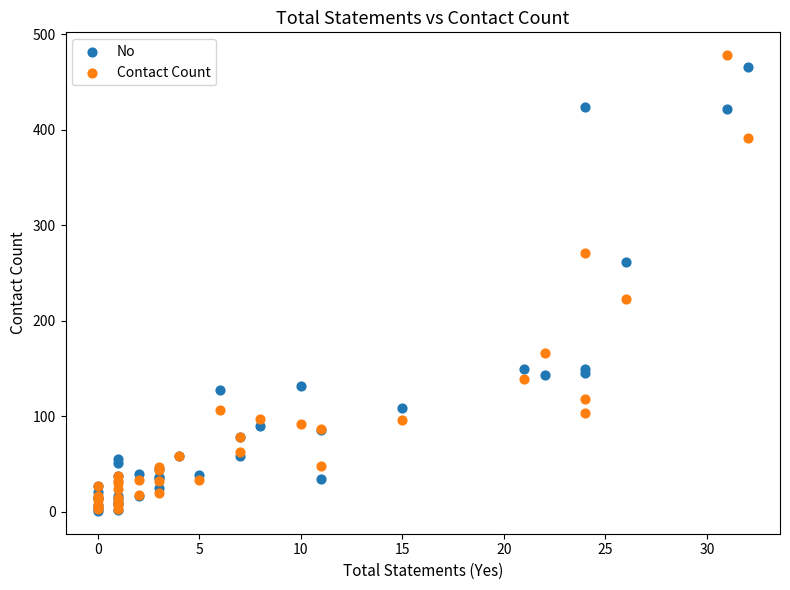

What are all the series names shown in the legend?

No, Contact Count